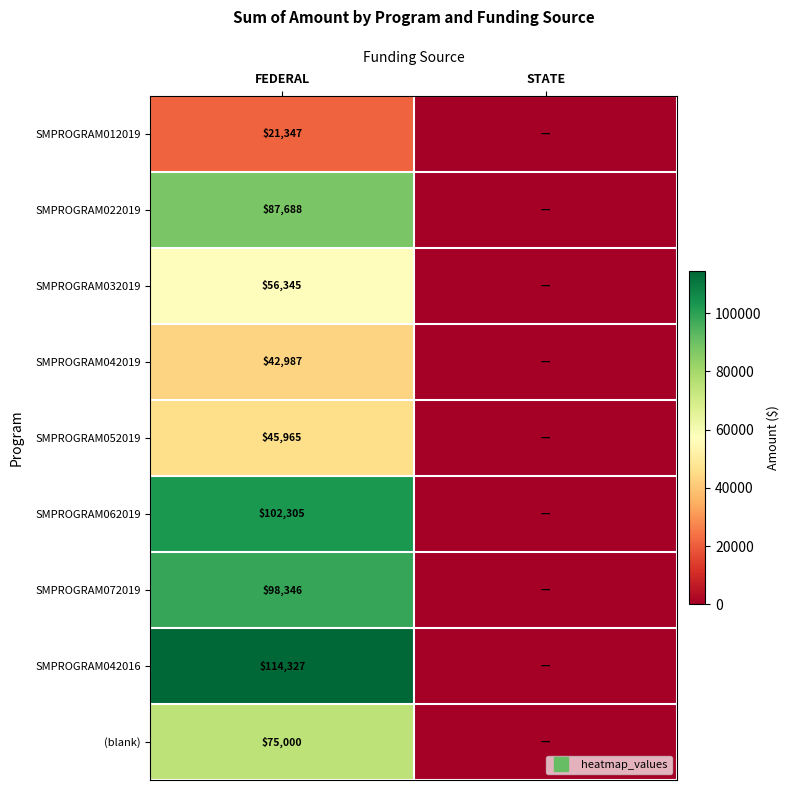

Where is SMPROGRAM012019 nearest to the value 10673?

STATE